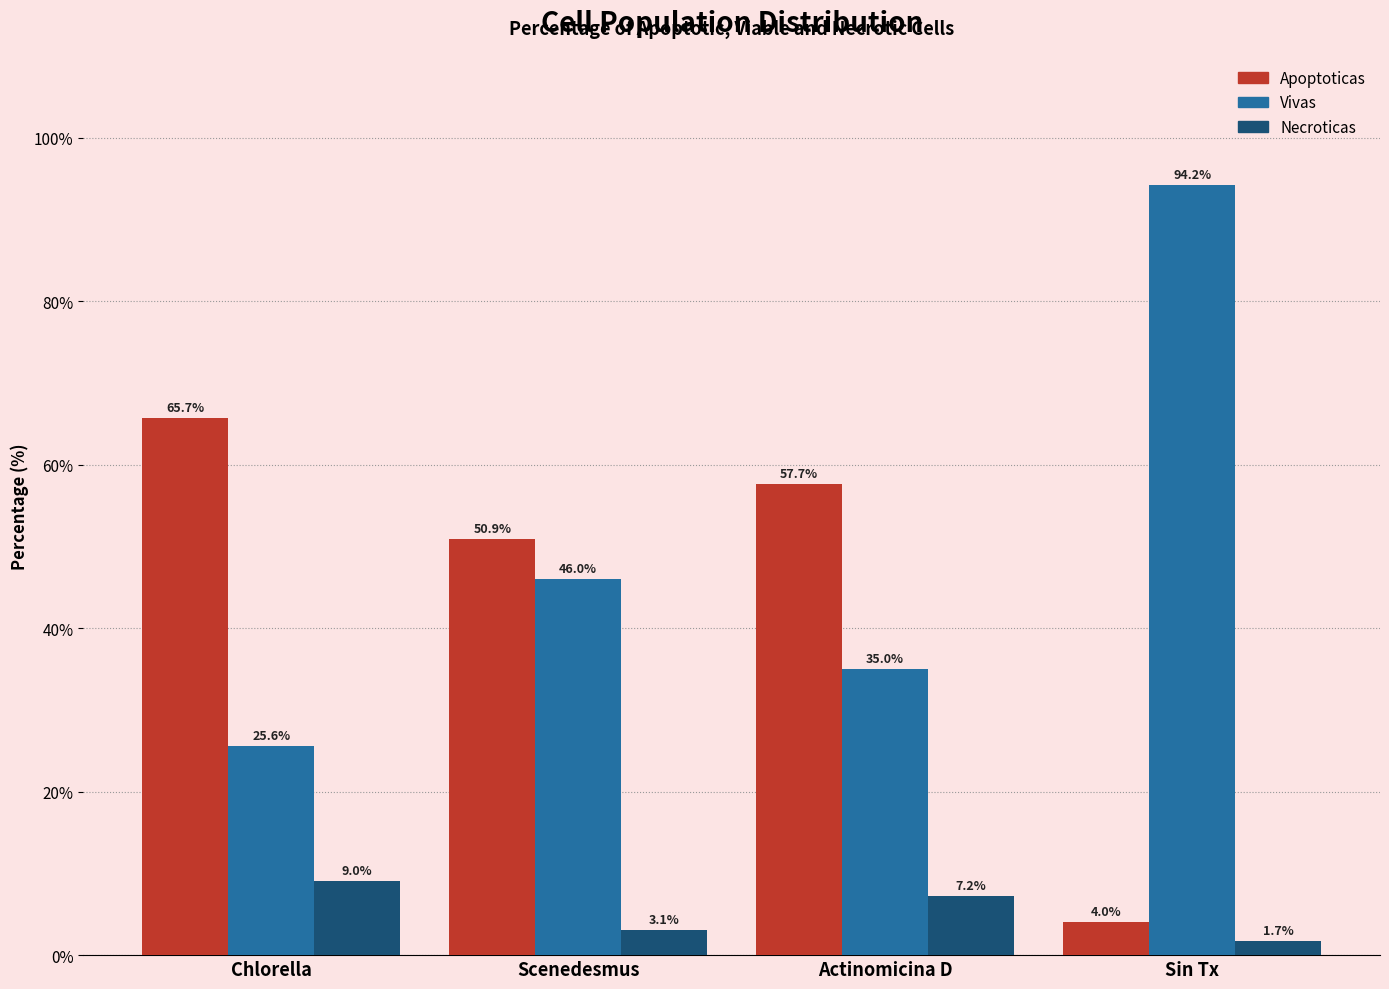

What is the highest value of the Necroticas series?

9.0